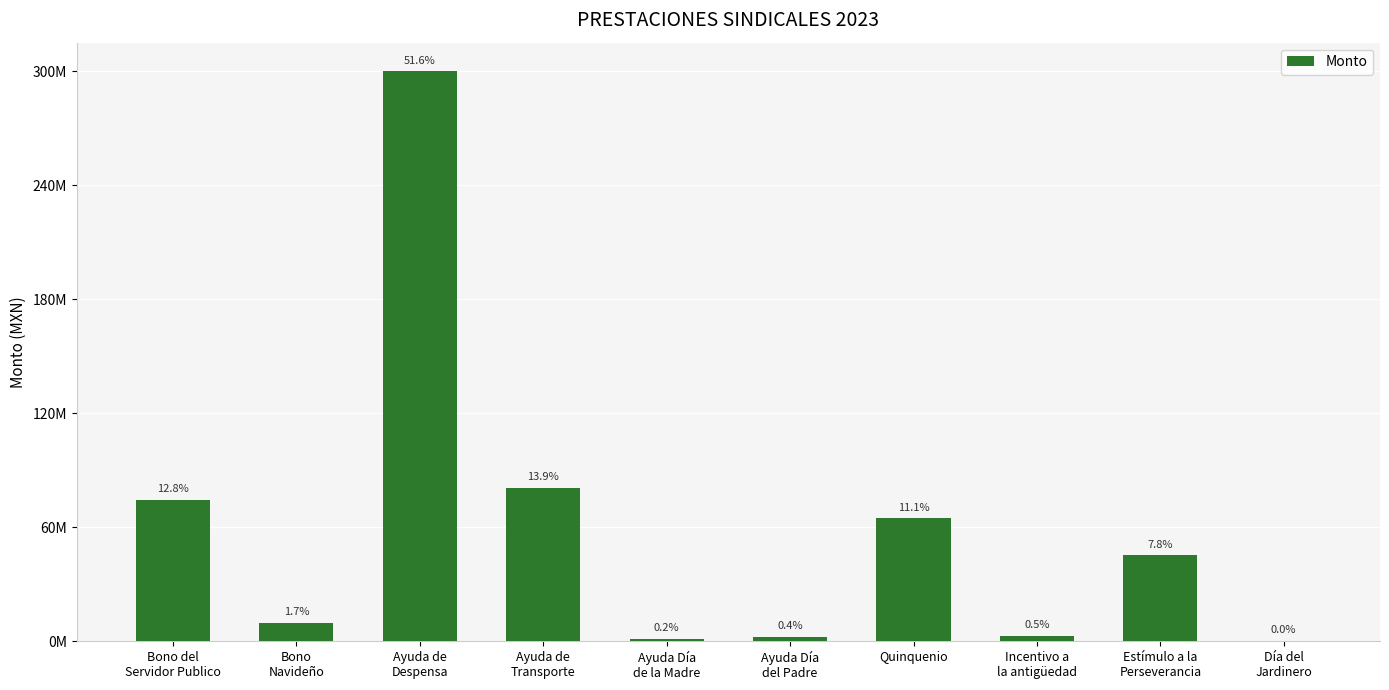

Reading left to right, extract all data points from this chart.

Bono del
Servidor Publico=74382000	Bono
Navideño=9702000	Ayuda de
Despensa=300000000	Ayuda de
Transporte=80850000	Ayuda Día
de la Madre=1310000	Ayuda Día
del Padre=2380000	Quinquenio=64680000	Incentivo a
la antigüedad=2695000	Estímulo a la
Perseverancia=45082101	Día del
Jardinero=66836